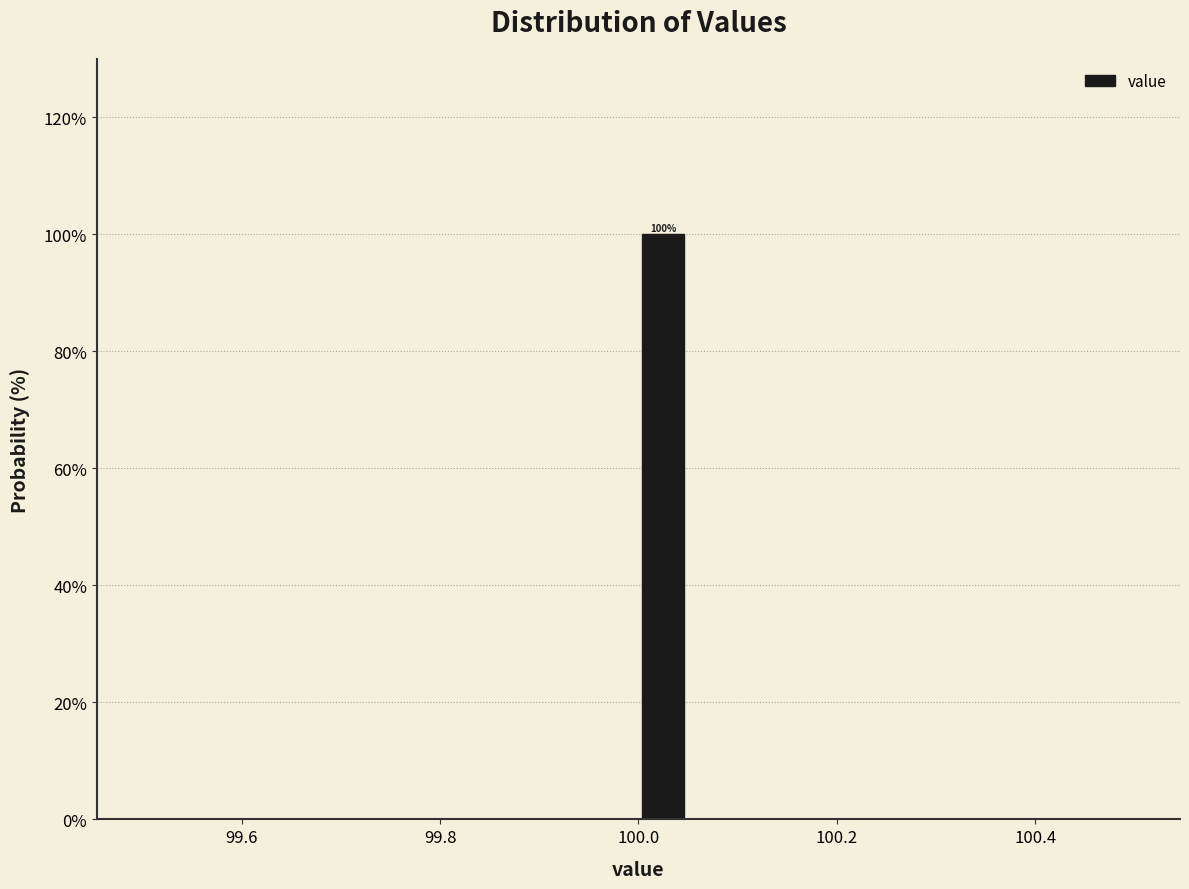

Read against the x-axis, roughly where is the centre of the tallest bar?

100.02